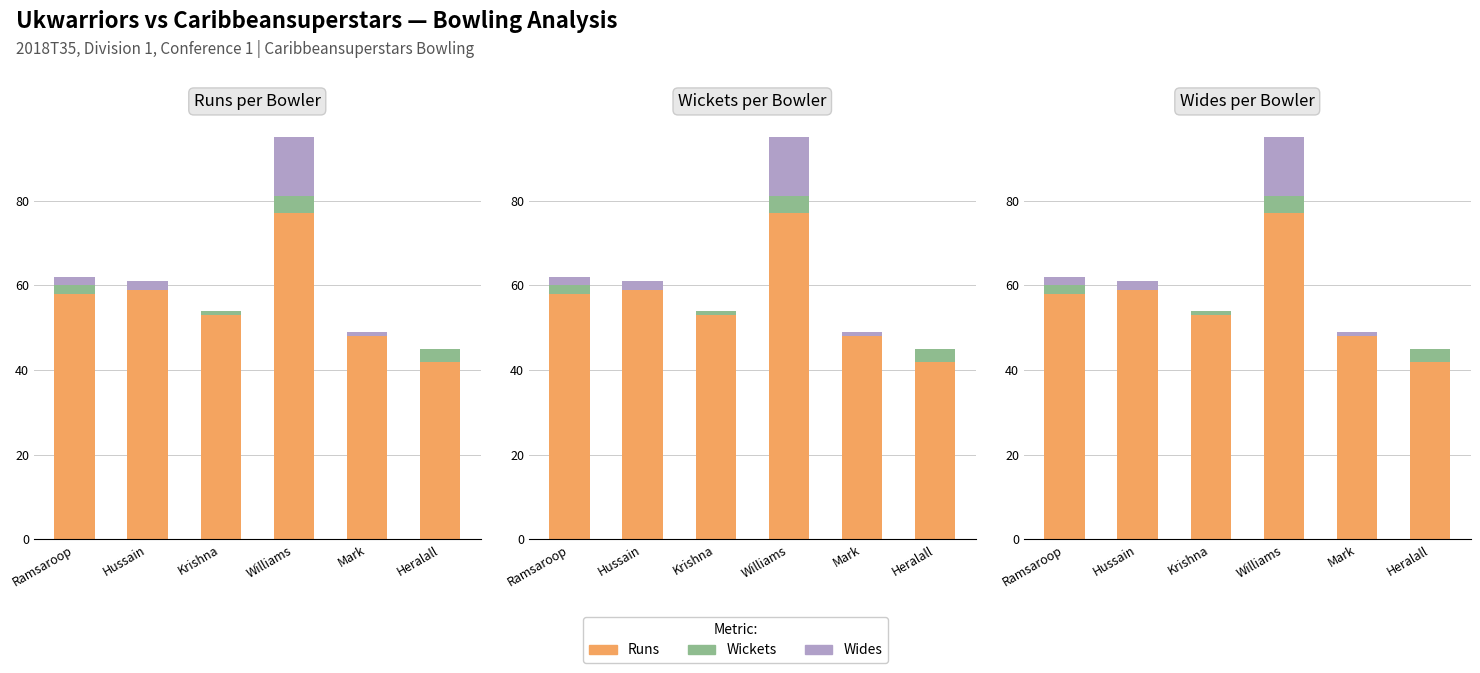

Rank the series by their maximum value, from lowest to highest.

Wickets, Wides, Runs